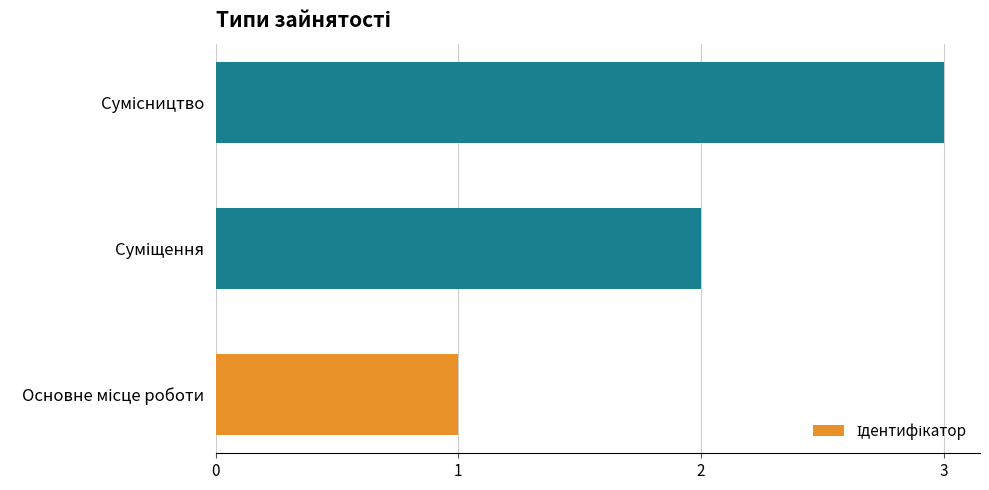

What is the greatest value displayed?

3